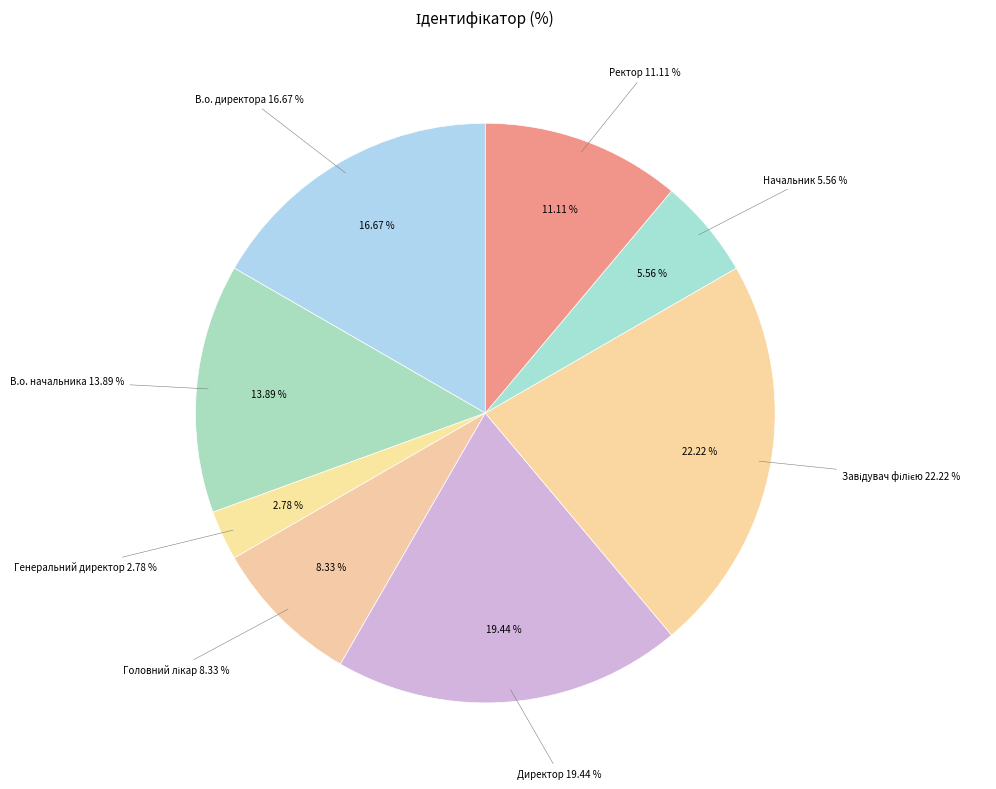

Is there any slice that represents more than half of the pie?

No